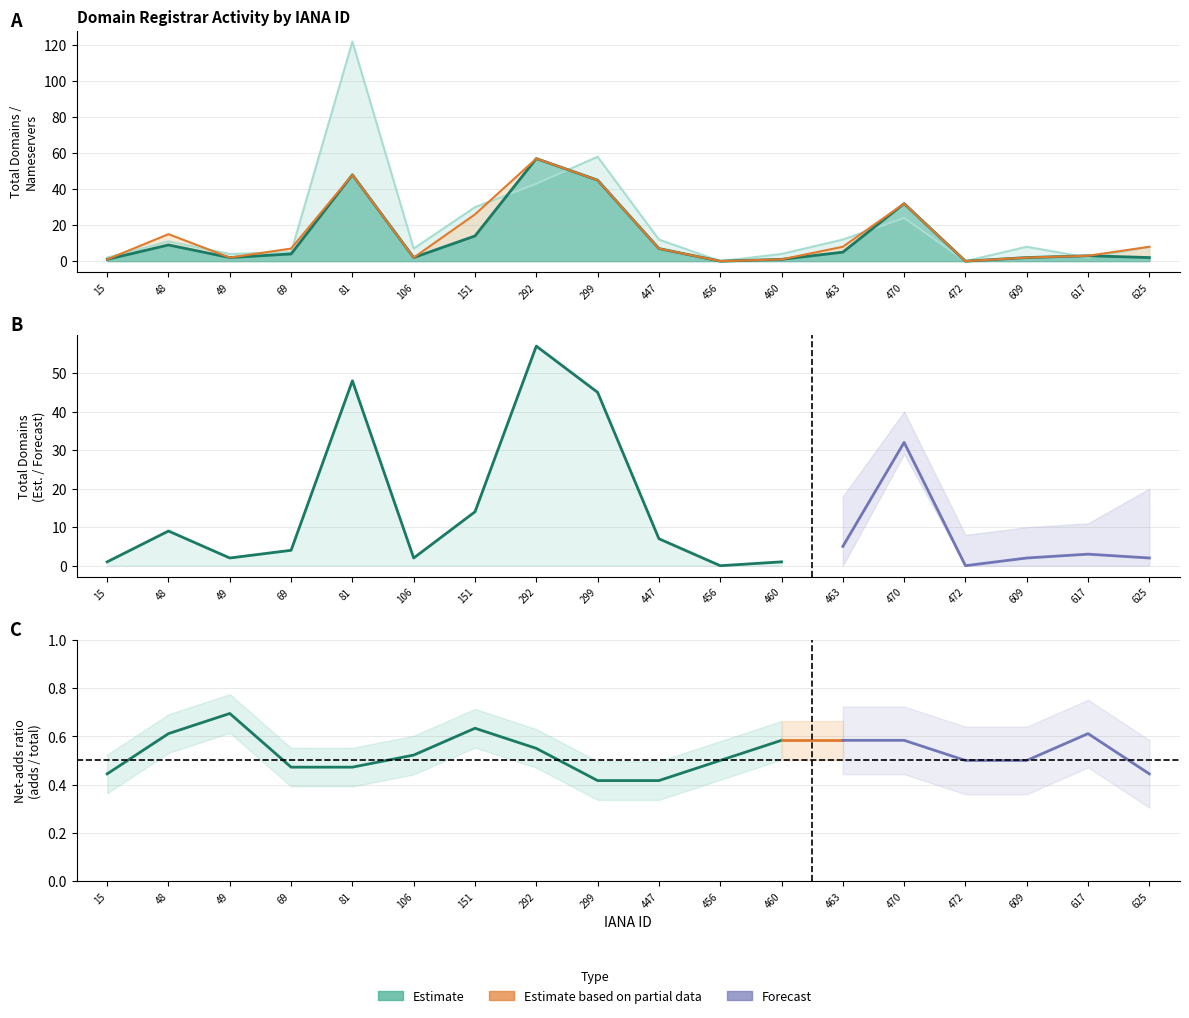

Reading left to right, extract all data points from this chart.

total-domains: 15=1	48=9	49=2	69=4	81=48	106=2	151=14	292=57	299=45	447=7	456=0	460=1	463=5	470=32	472=0	609=2	617=3	625=2
total-nameservers: 15=2	48=11	49=4	69=5	81=122	106=7	151=30	292=43	299=58	447=12	456=0	460=4	463=12	470=24	472=0	609=8	617=2	625=8